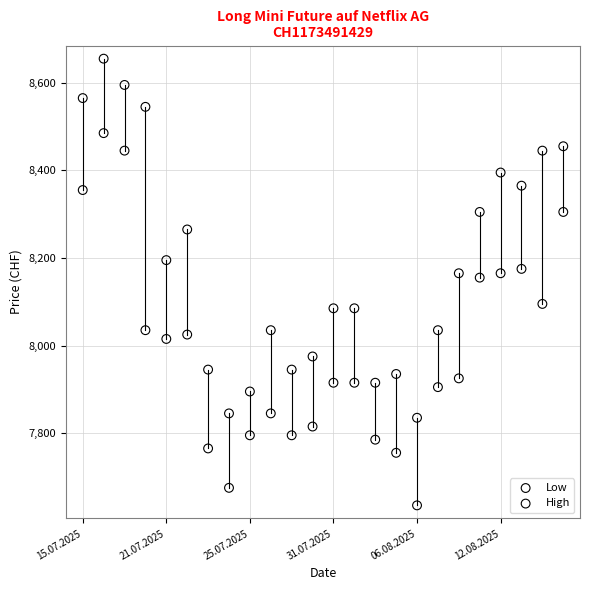

Which series contains the lowest Y value?

Low